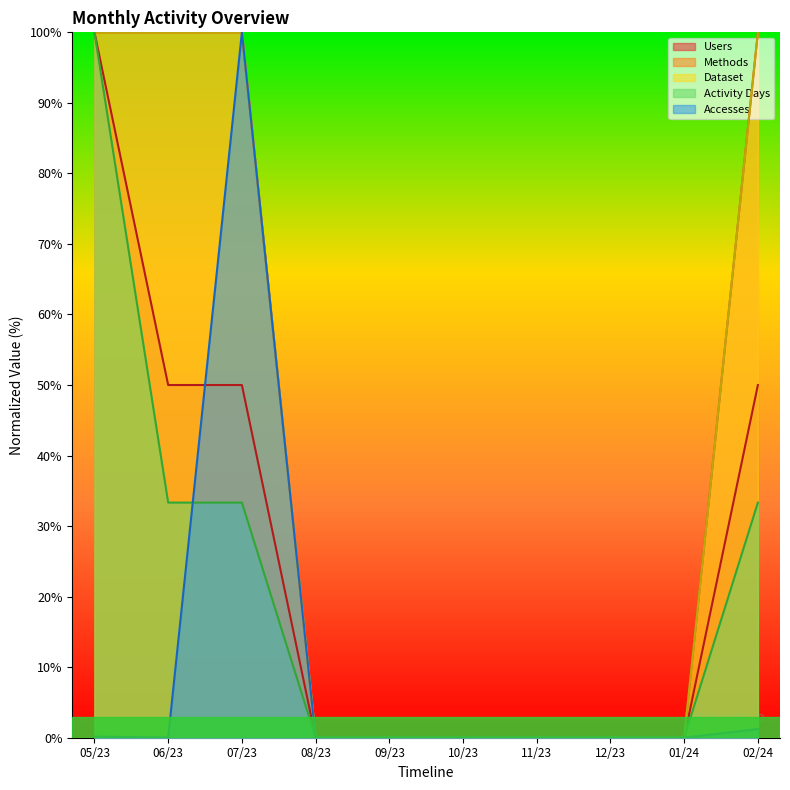

What position from the right is 08/23?

7